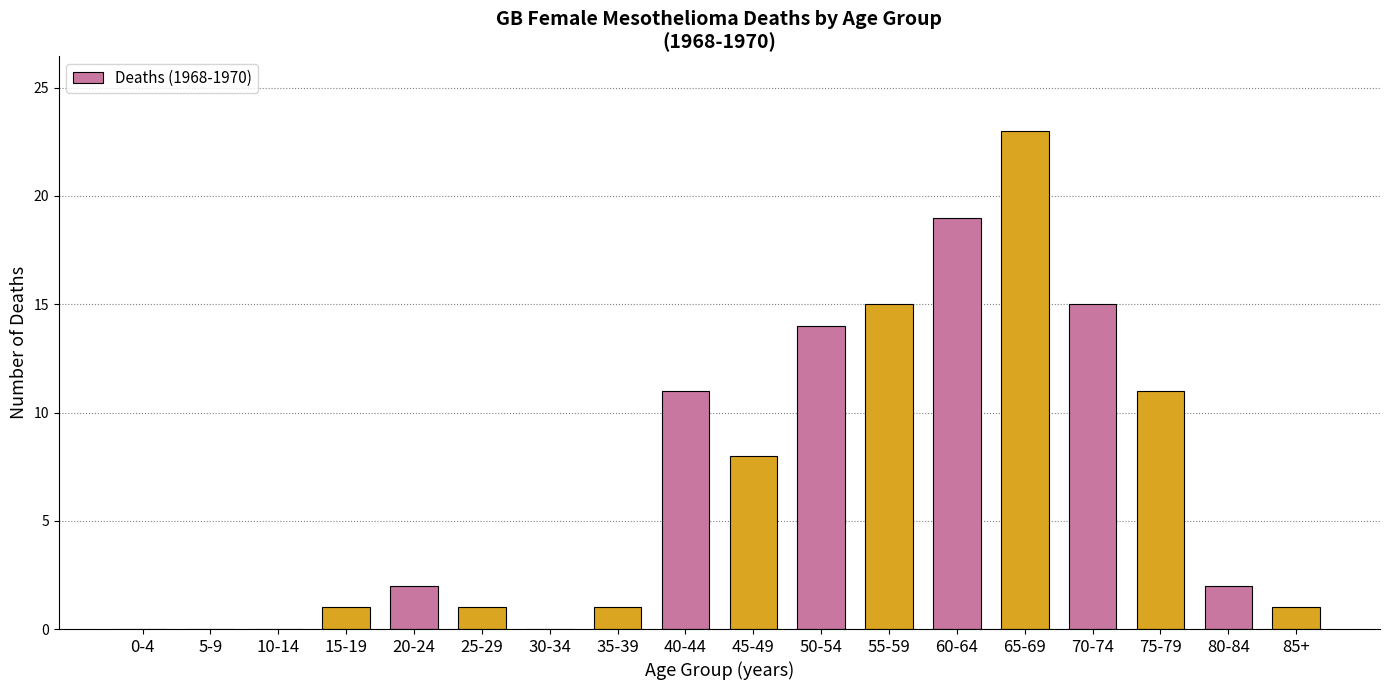

What is the maximum value shown in the chart?

23